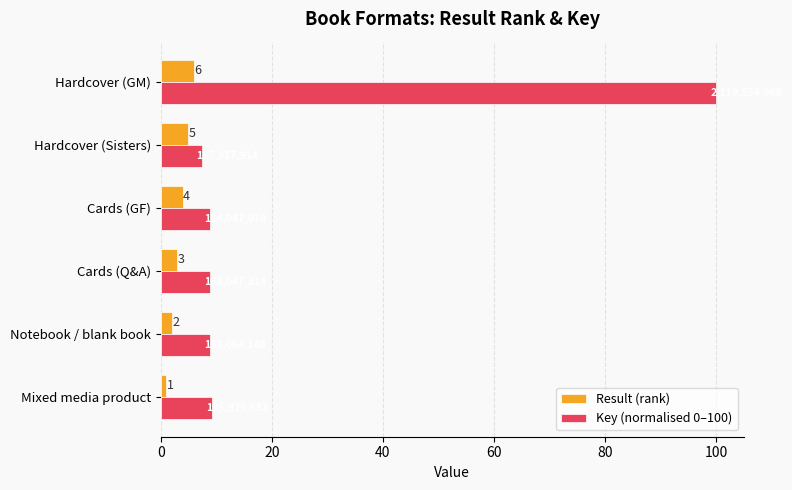

List the series in order of their overall mean, lowest first.

Result (rank), Key (normalised 0–100)